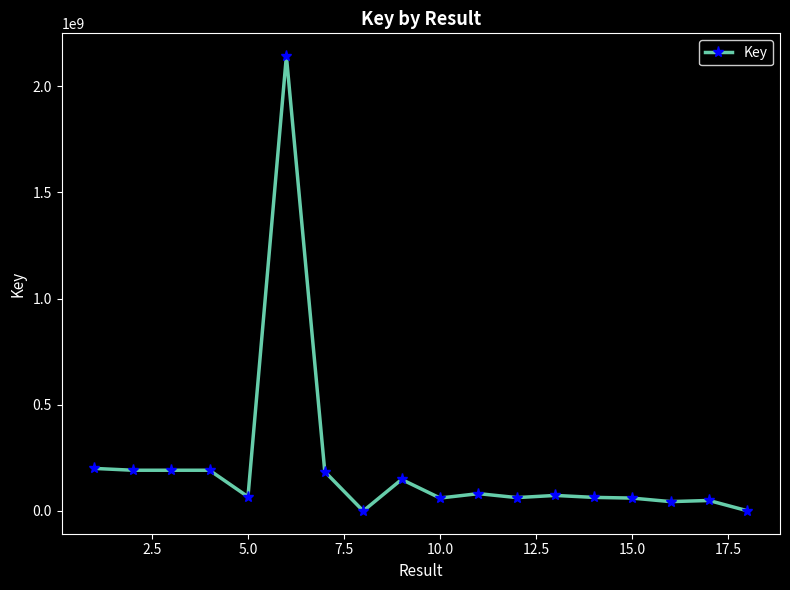

True or false: there are more than 1 points higher than both neighbors.

True